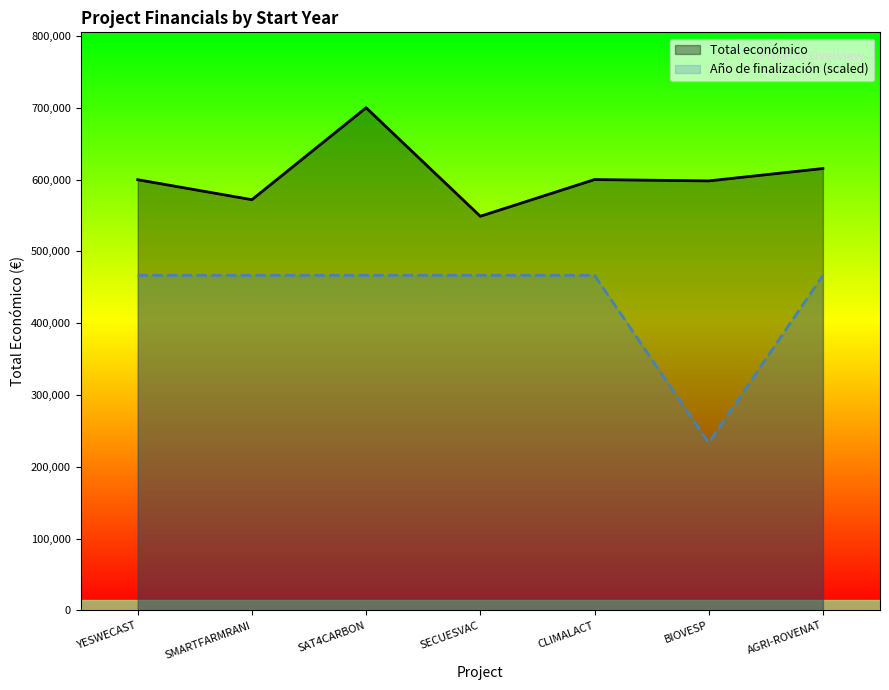

Approximately how many times larger is the value at BIOVESP compared to SMARTFARMRANI?

0.5